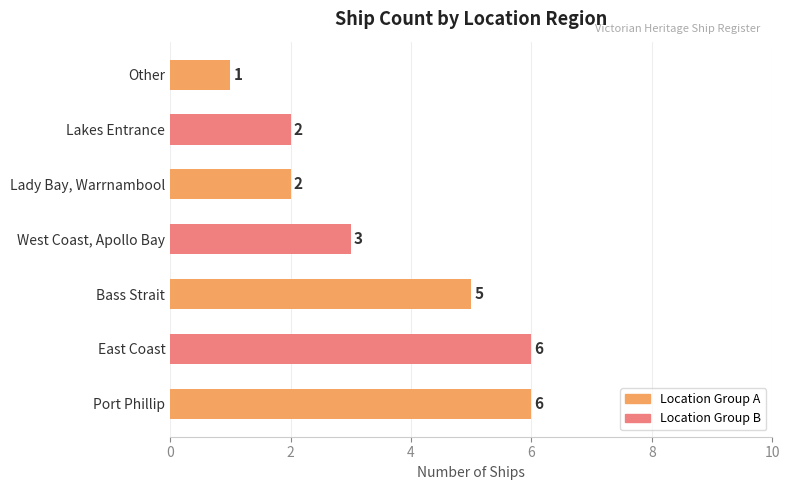

What is the average value?

4